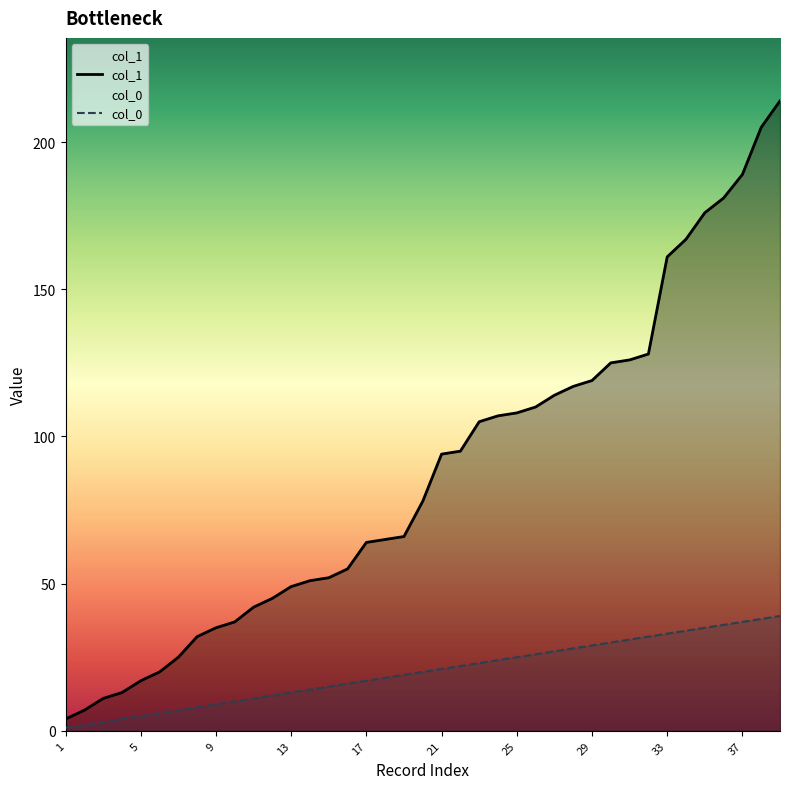

At which label is col_0 closest to 20?

20